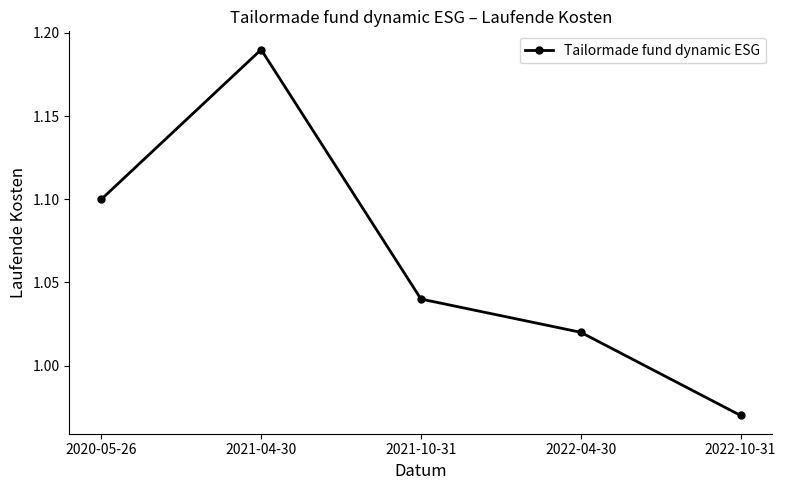

True or false: the data shows 1.1 at 2020-05-26.

True